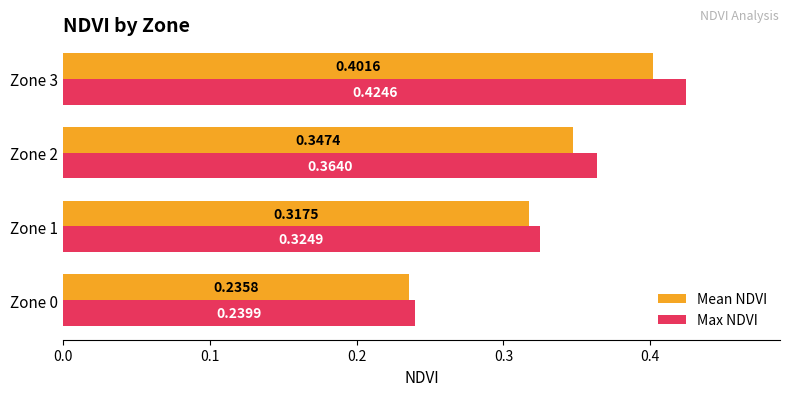

What is the sum of all Mean NDVI values?

1.3